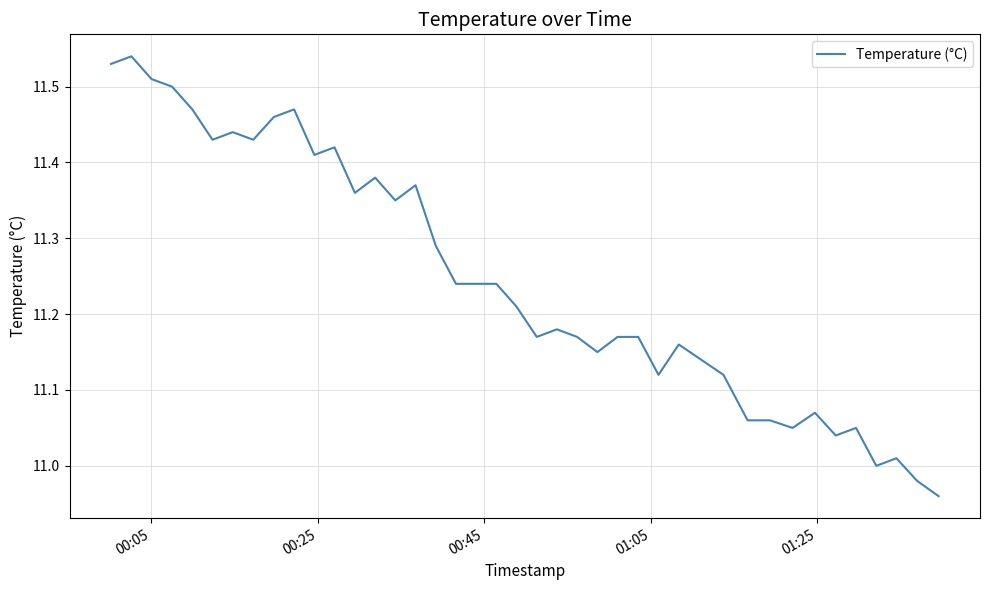

What is the difference between the maximum and minimum values?

0.6